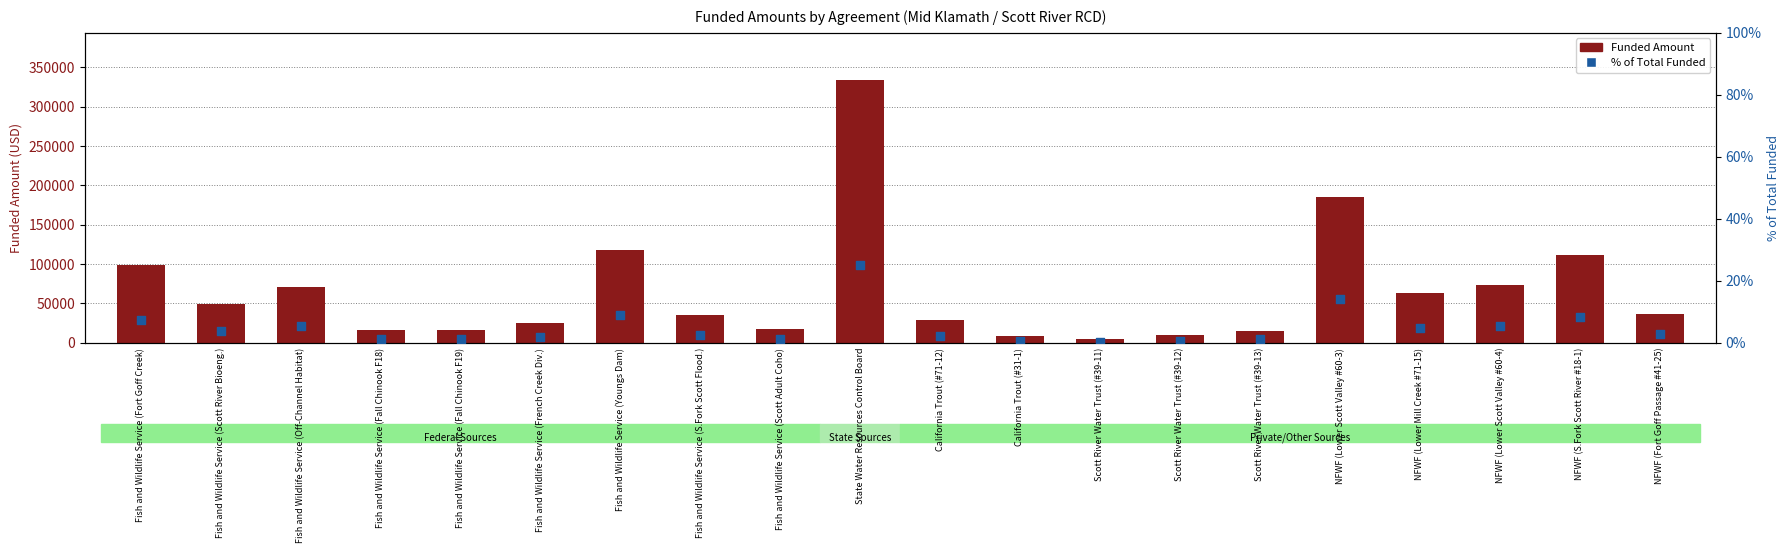

What are all the series names shown in the legend?

Funded Amount, % of Total Funded